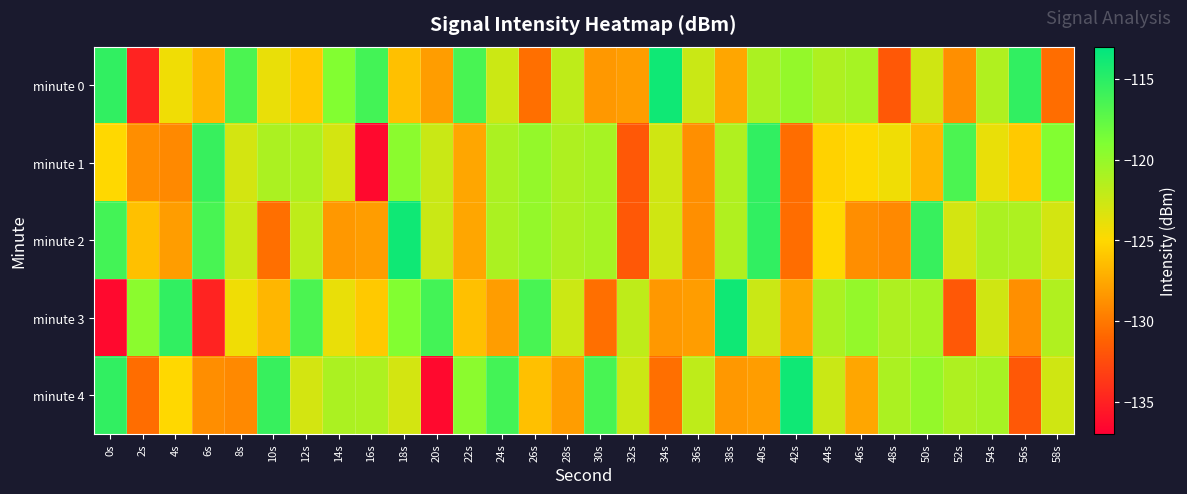

Which series has the largest range (max minus min)?

minute 3